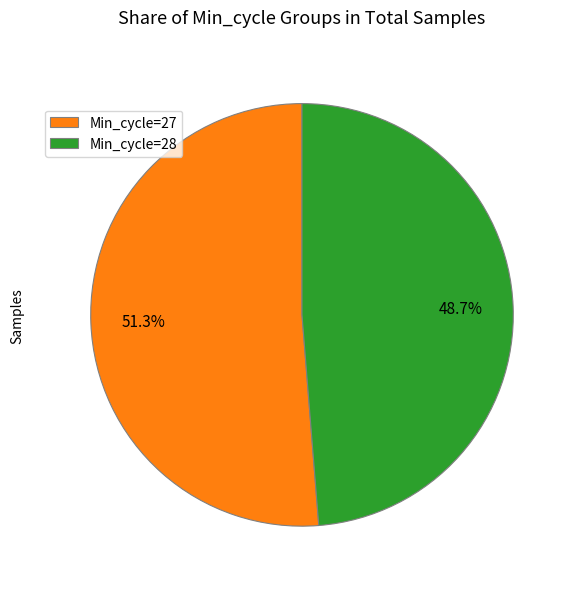

Does any single category account for the majority?

Yes